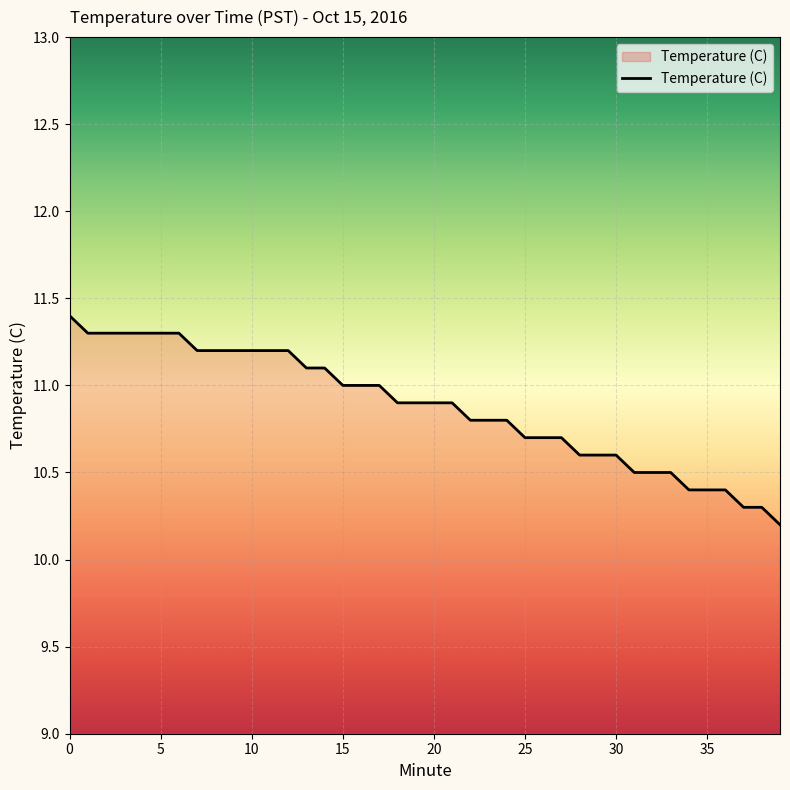

What is the difference between the maximum and minimum values?

1.2